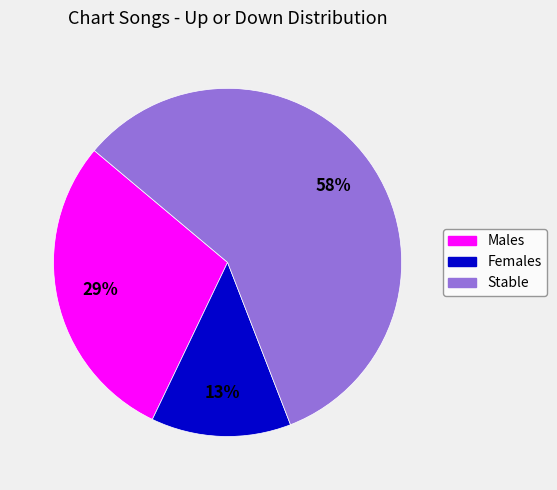

The Females slice represents 26% of the pie. True or false?

False